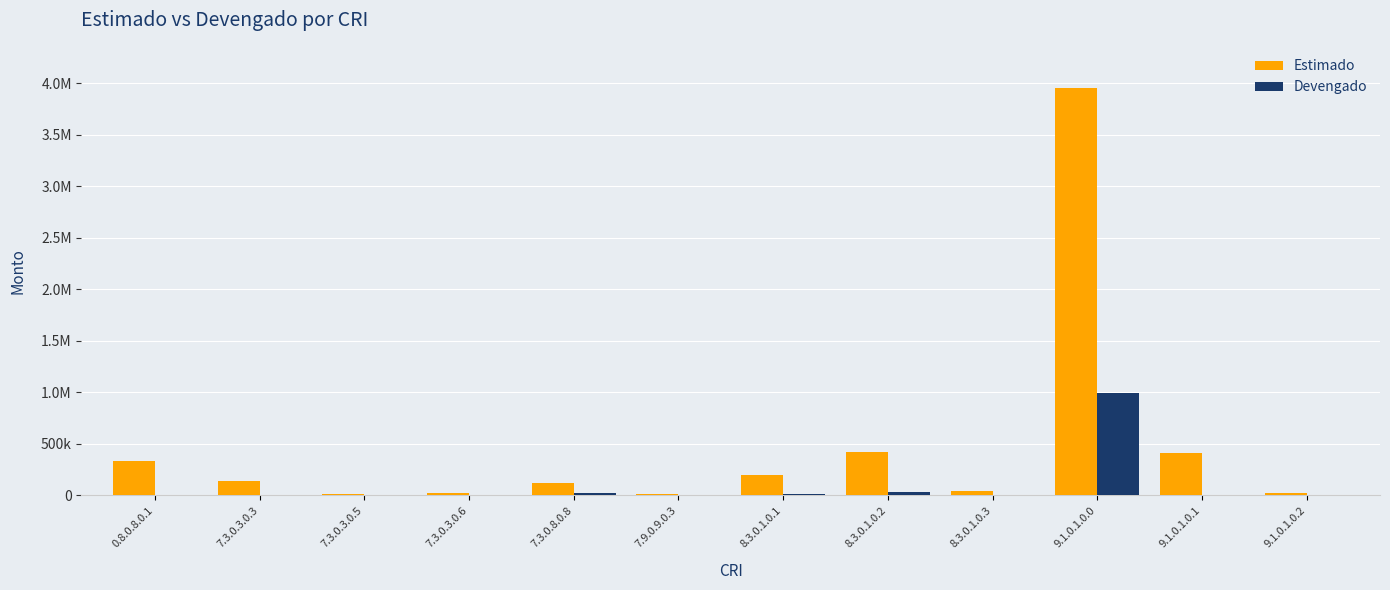

Does the chart contain stacked bars?

No